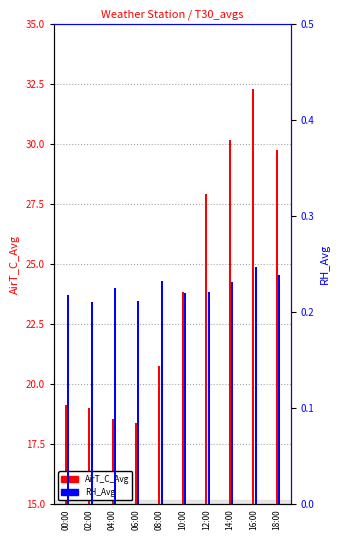

What is the approximate value of AirT_C_Avg at 16:00?

32.3